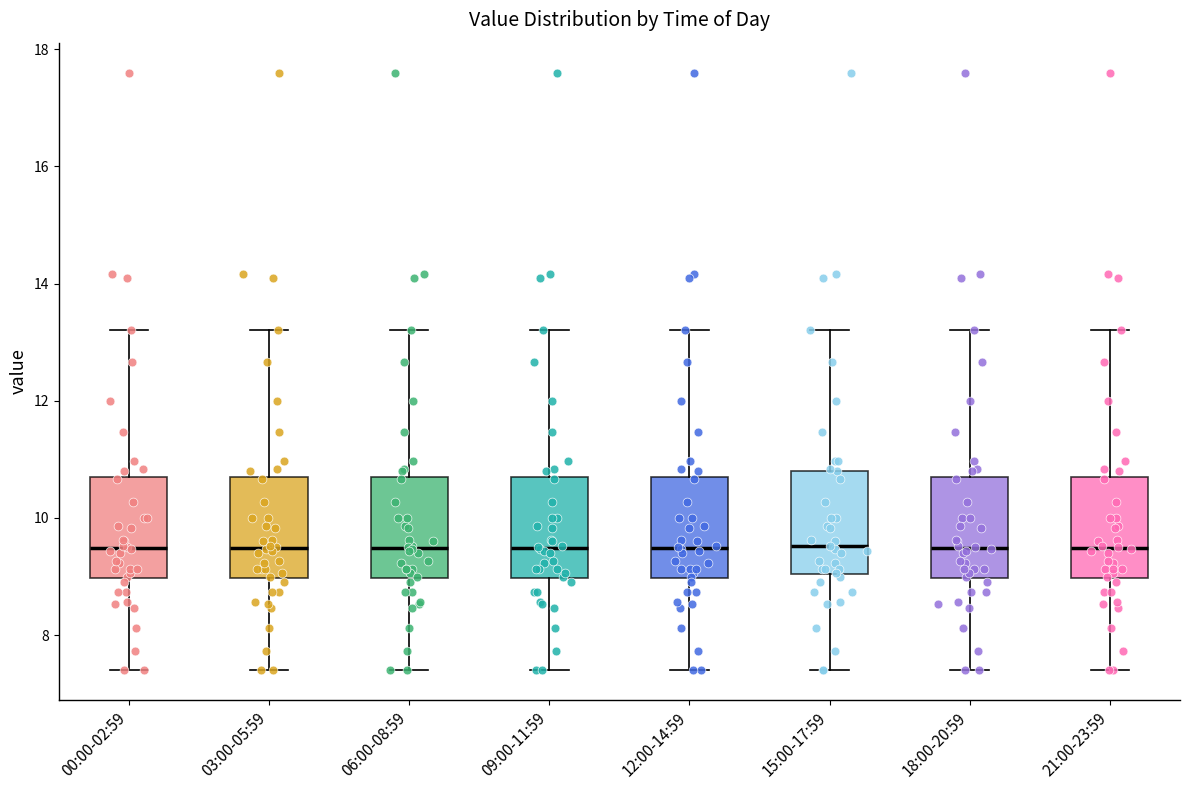

Reading left to right, read every box against the y-axis: the position of its median line, the range the box covers, and the ends of its whiskers. The values are not printed on the chart, so give them approximately, as read against the axis.

00:00-02:59: median 9.4, box 9.0 to 10.8, whiskers 7.4 to 13.2
03:00-05:59: median 9.4, box 9.0 to 10.8, whiskers 7.4 to 13.2
06:00-08:59: median 9.4, box 9.0 to 10.8, whiskers 7.4 to 13.2
09:00-11:59: median 9.4, box 9.0 to 10.8, whiskers 7.4 to 13.2
12:00-14:59: median 9.4, box 9.0 to 10.8, whiskers 7.4 to 13.2
15:00-17:59: median 9.6, box 9.0 to 10.8, whiskers 7.4 to 13.2
18:00-20:59: median 9.4, box 9.0 to 10.8, whiskers 7.4 to 13.2
21:00-23:59: median 9.4, box 9.0 to 10.8, whiskers 7.4 to 13.2